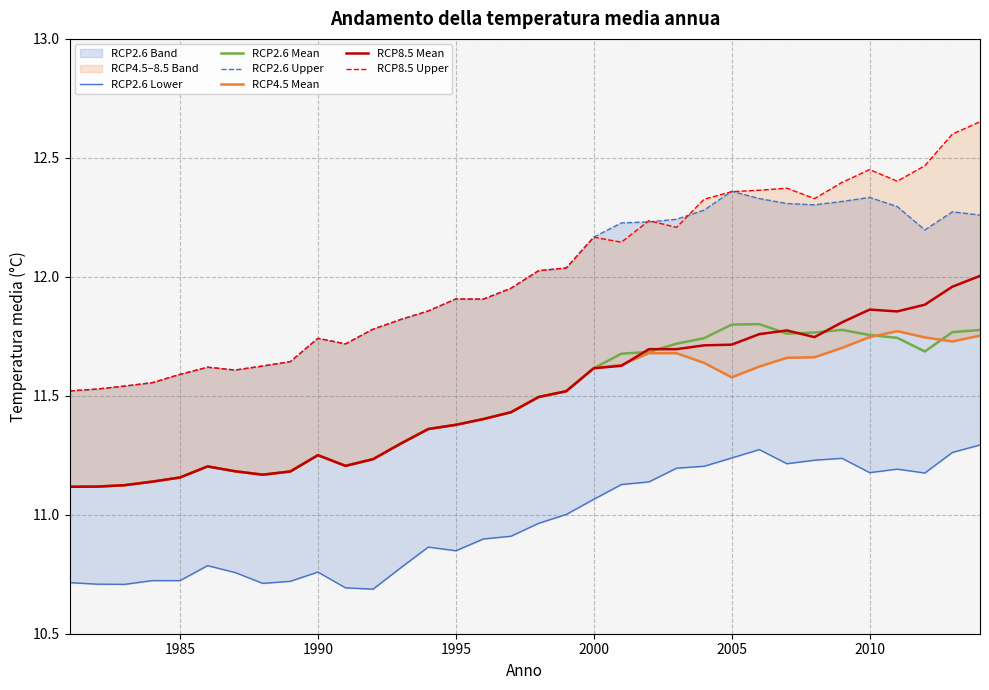

True or false: RCP8.5 Mean has a value of 11.4 at 1995.

True